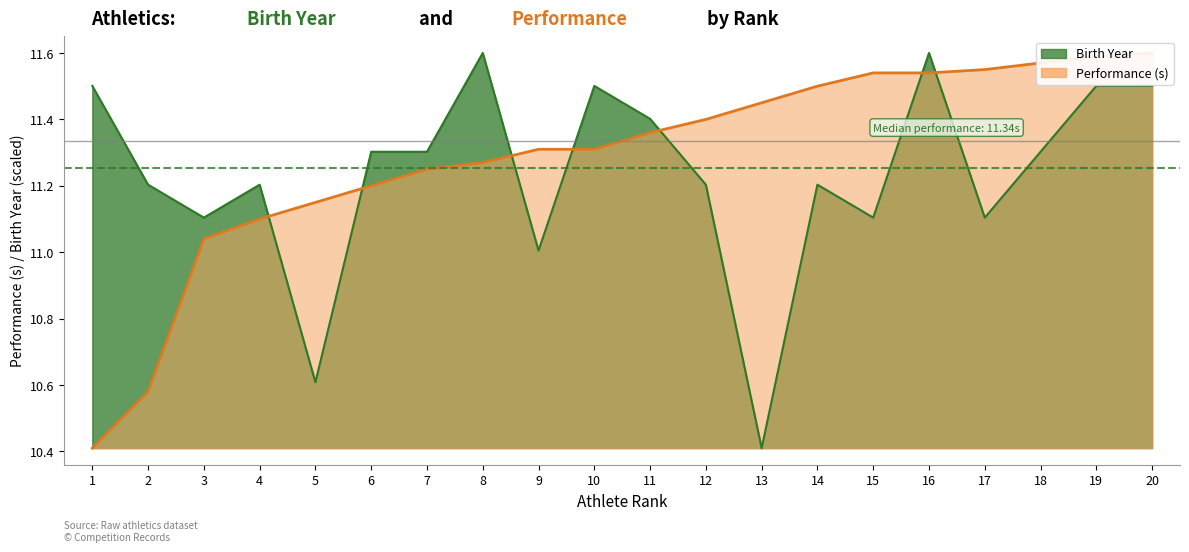

At which category does the chart reach its peak across all series?

8